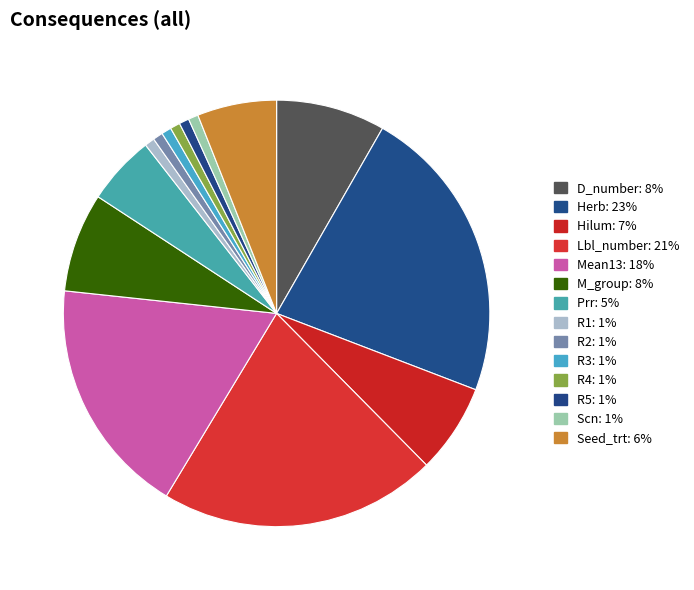

How many slices are in this pie chart?

14